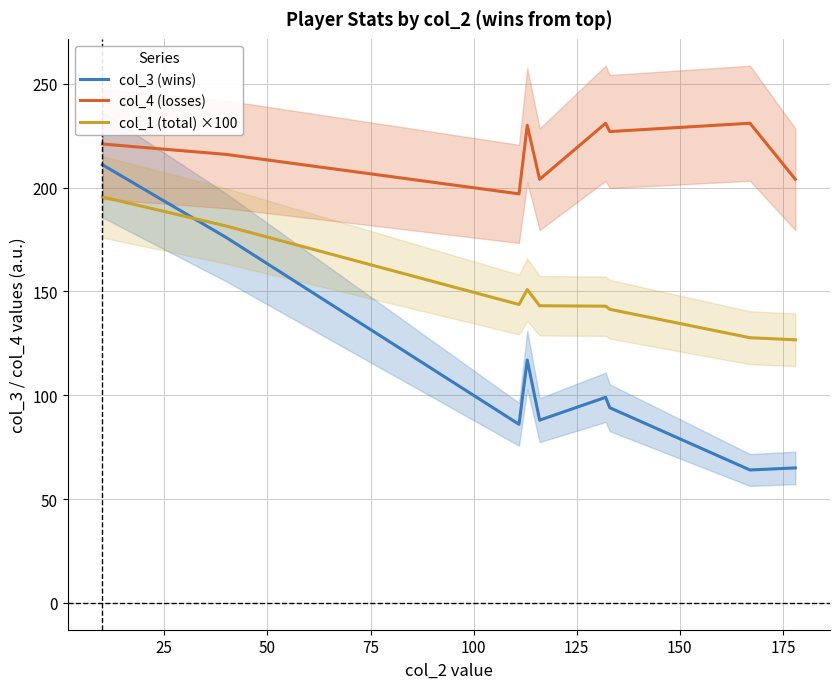

True or false: col_4 (losses) and col_1 (total) ×100 intersect in this chart.

False